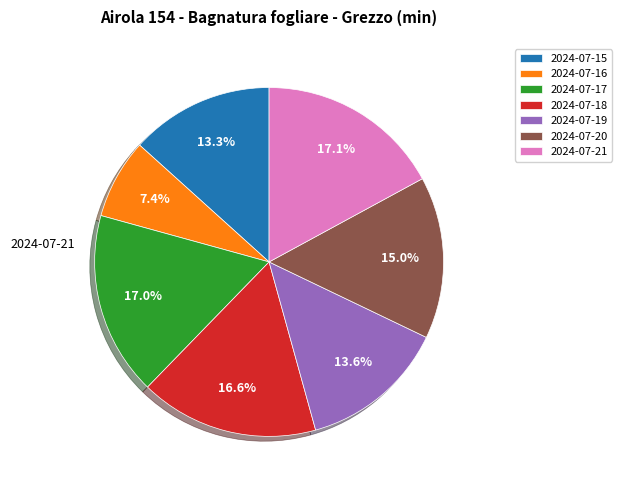

Is the sum of 2024-07-16 and 2024-07-20 greater than half?

No